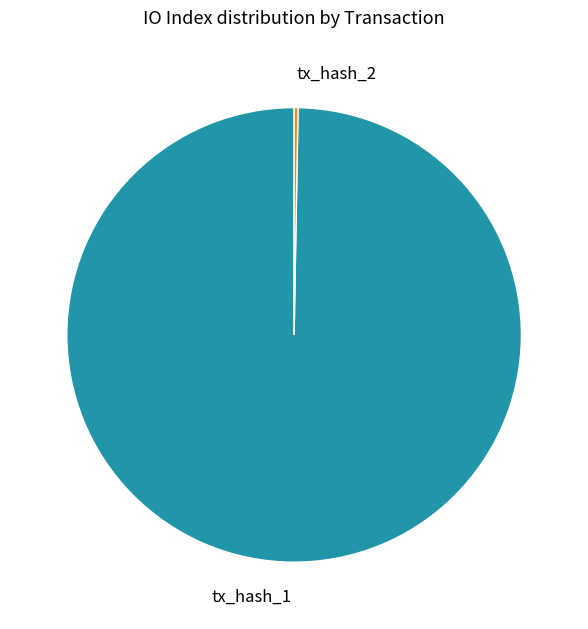

The tx_hash_1 slice represents 90% of the pie. True or false?

False